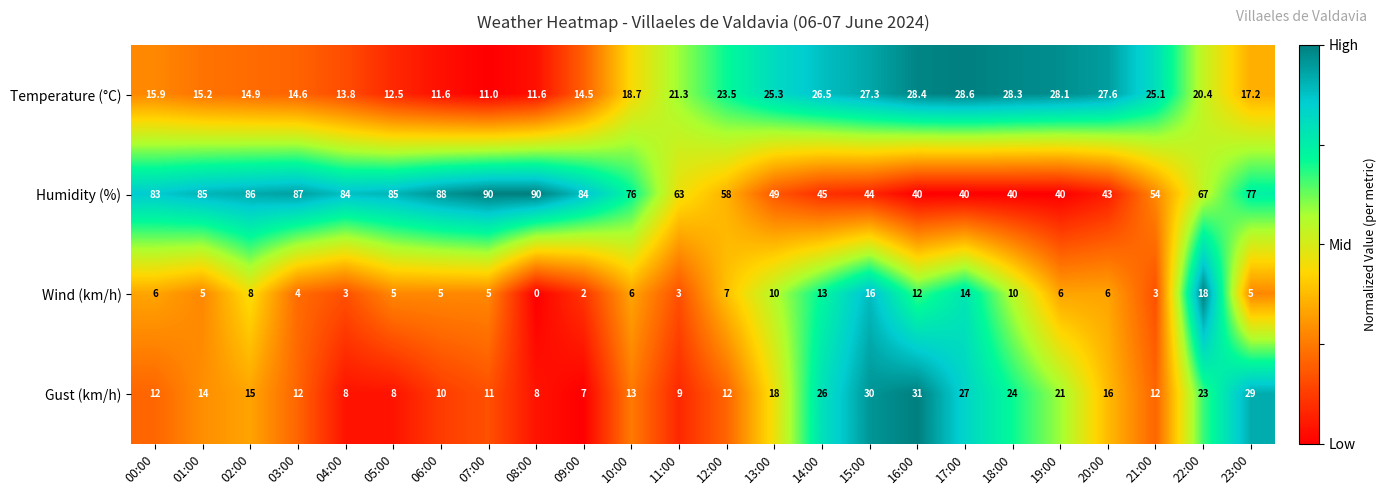

What is the minimum value for Gust (km/h)?

7.0